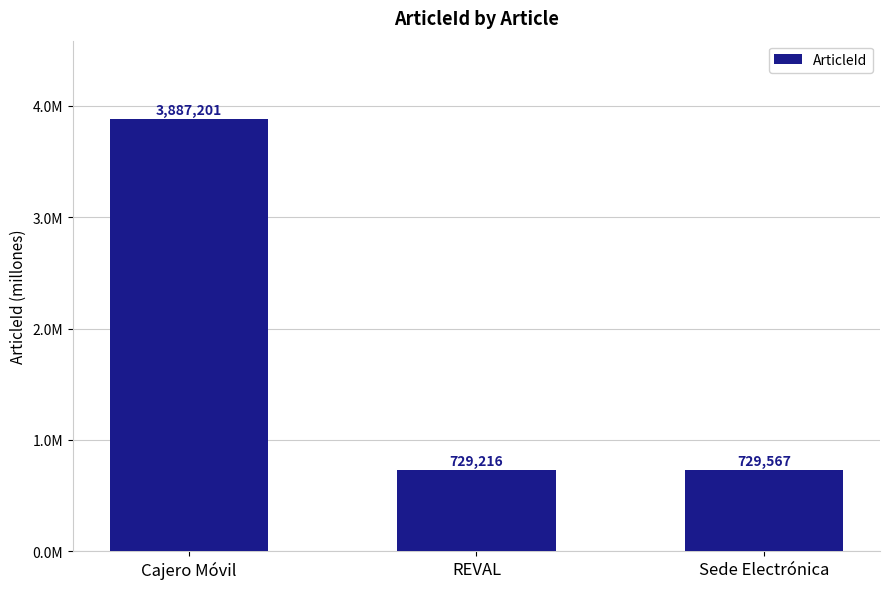

Rank the categories by value from lowest to highest.

REVAL, Sede Electrónica, Cajero Móvil